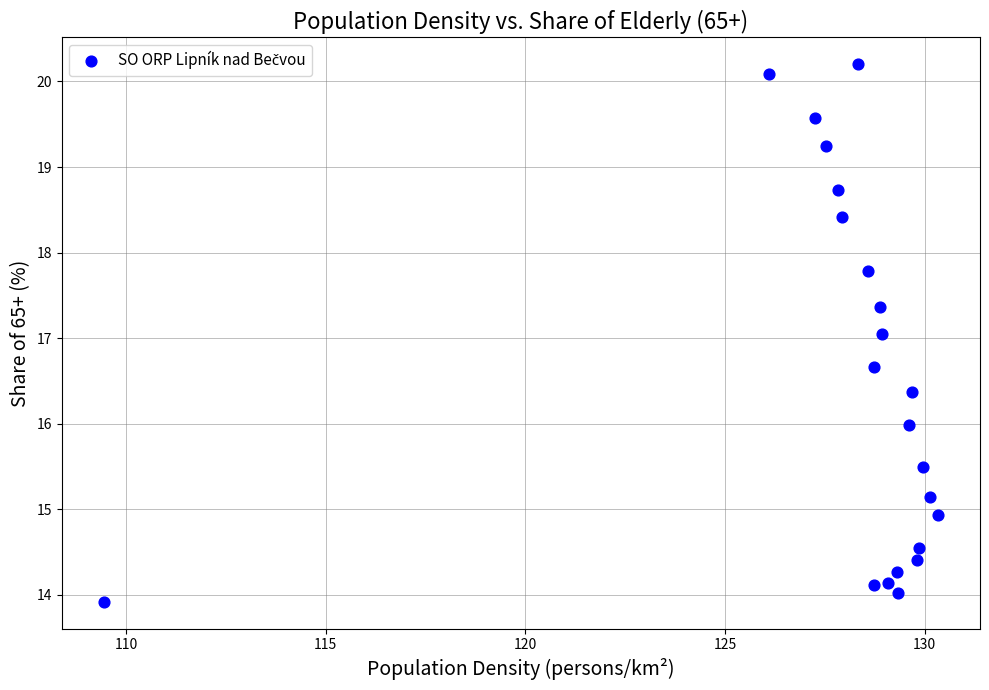

What is the range of X values (max minus min)?

20.9